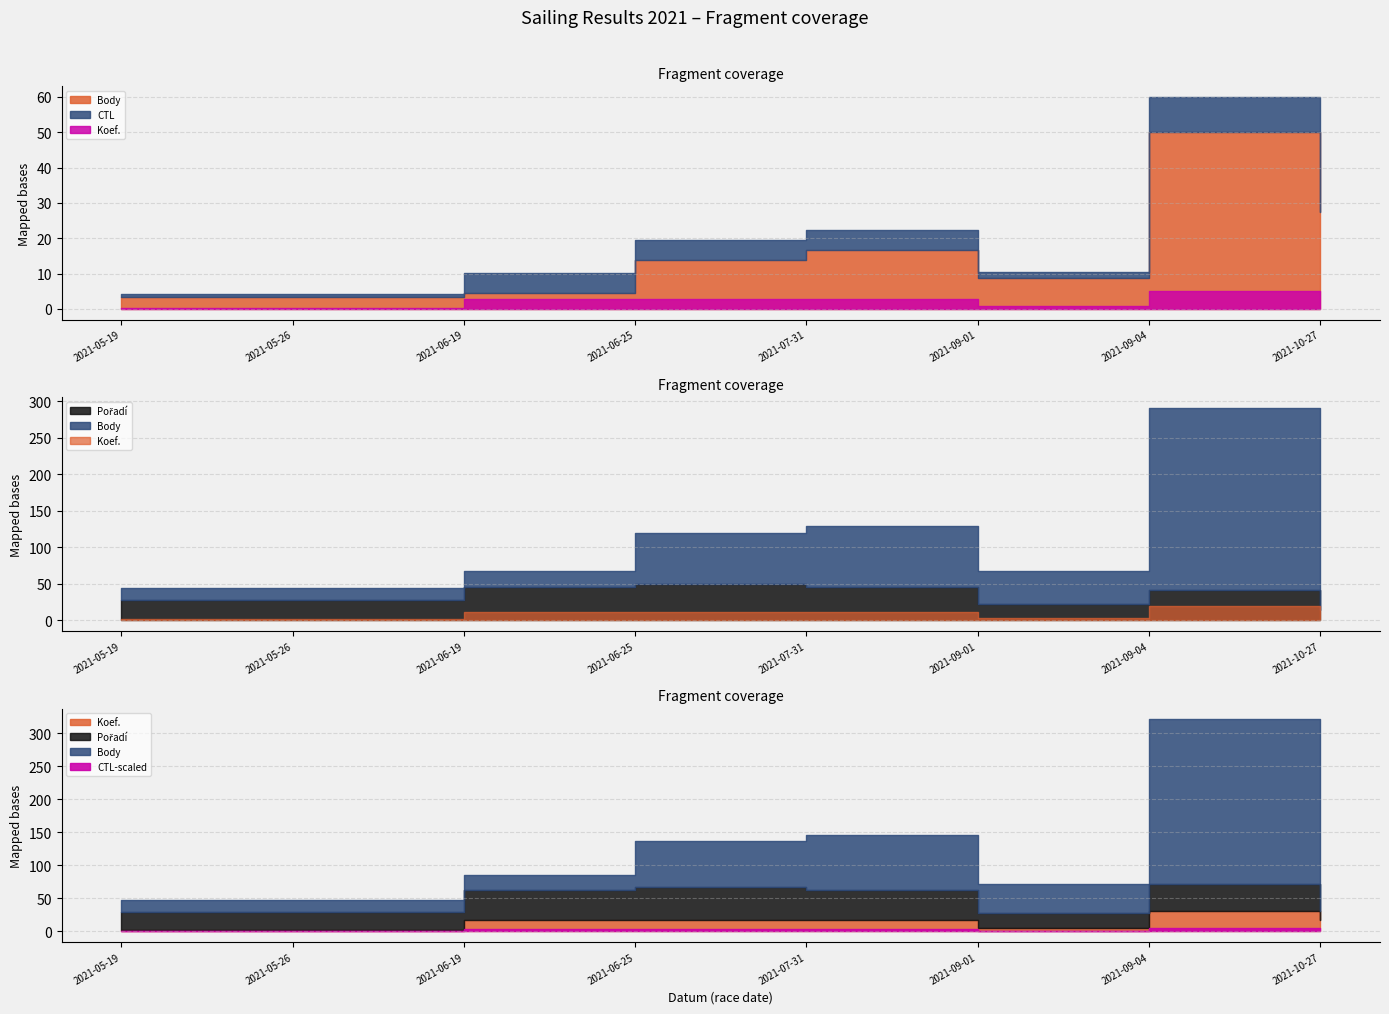

Between 2021-05-19 and 2021-07-31, which is larger?

2021-07-31